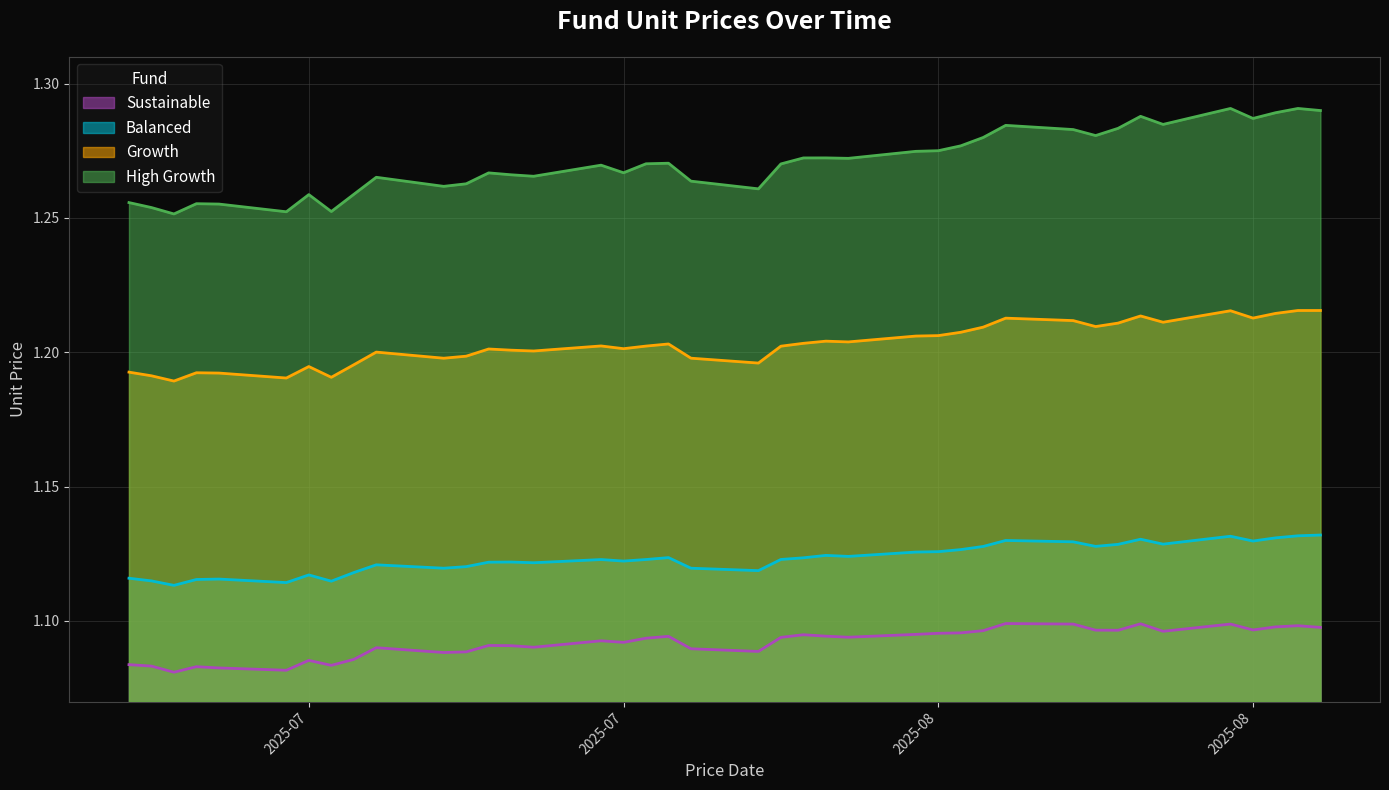

What are all the series names shown in the legend?

Sustainable, Balanced, Growth, High Growth